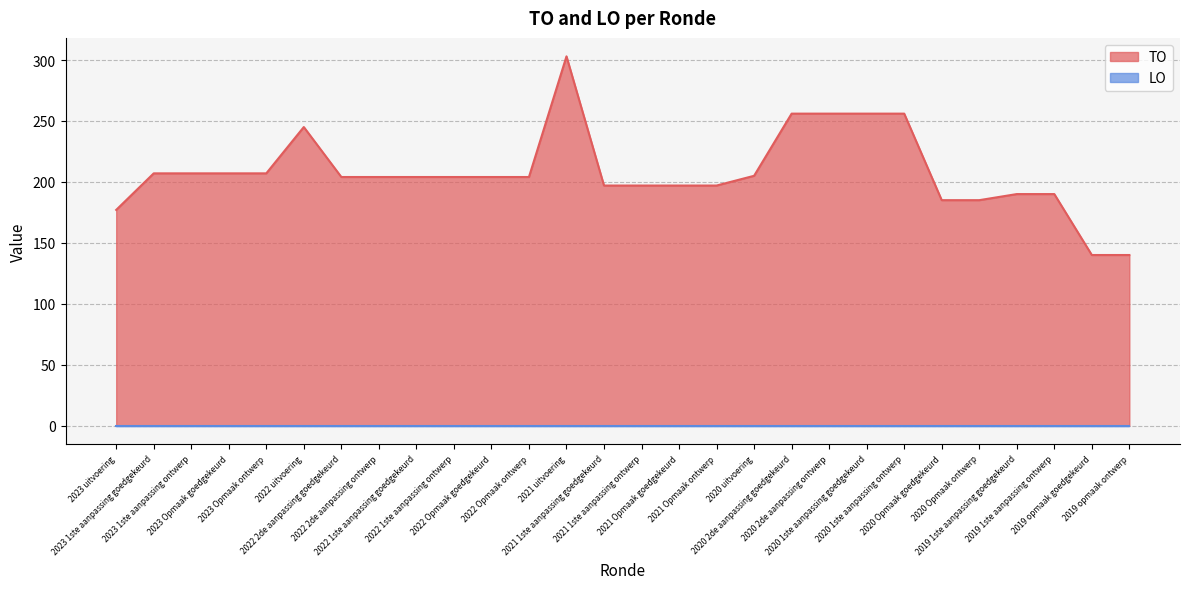

List the labels in order of value, largest first.

2021 uitvoering, 2020 2de aanpassing goedgekeurd, 2020 2de aanpassing ontwerp, 2020 1ste aanpassing goedgekeurd, 2020 1ste aanpassing ontwerp, 2022 uitvoering, 2023 1ste aanpassing goedgekeurd, 2023 1ste aanpassing ontwerp, 2023 Opmaak goedgekeurd, 2023 Opmaak ontwerp, 2020 uitvoering, 2022 2de aanpassing goedgekeurd, 2022 2de aanpassing ontwerp, 2022 1ste aanpassing goedgekeurd, 2022 1ste aanpassing ontwerp, 2022 Opmaak goedgekeurd, 2022 Opmaak ontwerp, 2021 1ste aanpassing goedgekeurd, 2021 1ste aanpassing ontwerp, 2021 Opmaak goedgekeurd, 2021 Opmaak ontwerp, 2019 1ste aanpassing goedgekeurd, 2019 1ste aanpassing ontwerp, 2020 Opmaak goedgekeurd, 2020 Opmaak ontwerp, 2023 uitvoering, 2019 opmaak goedgekeurd, 2019 opmaak ontwerp